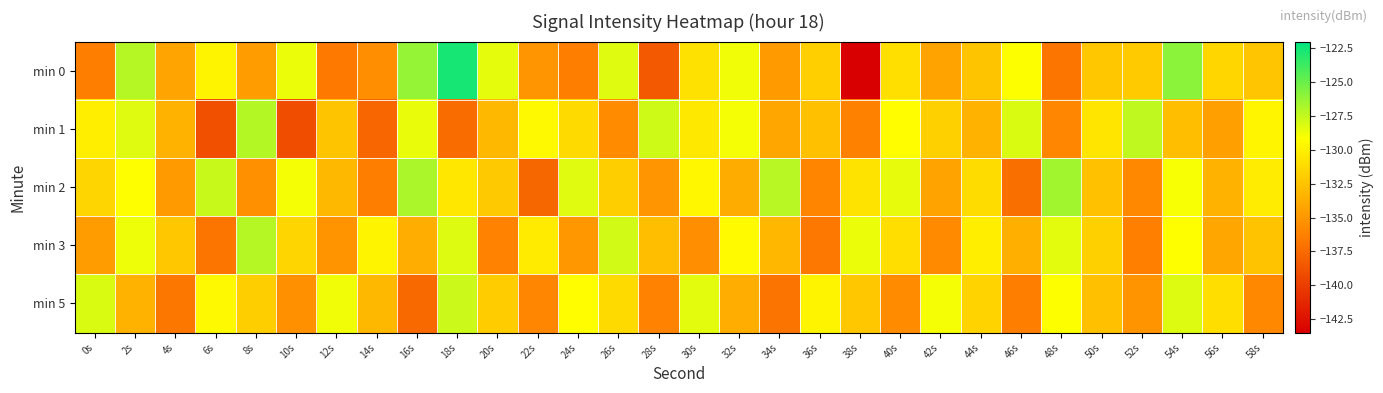

At which category does the chart reach its peak across all series?

18s